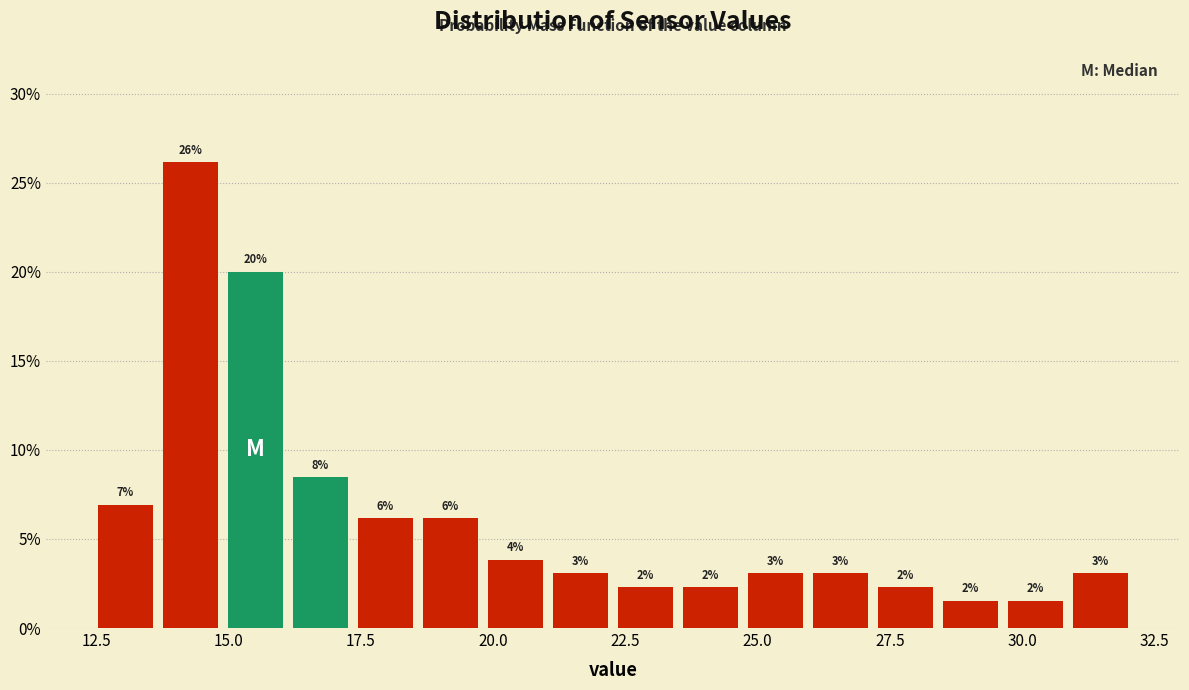

Read against the x-axis, roughly where is the centre of the tallest bar?

14.5